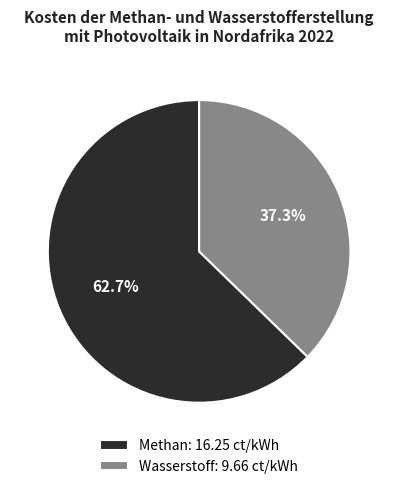

Between Methan and Wasserstoff, which is larger?

Methan